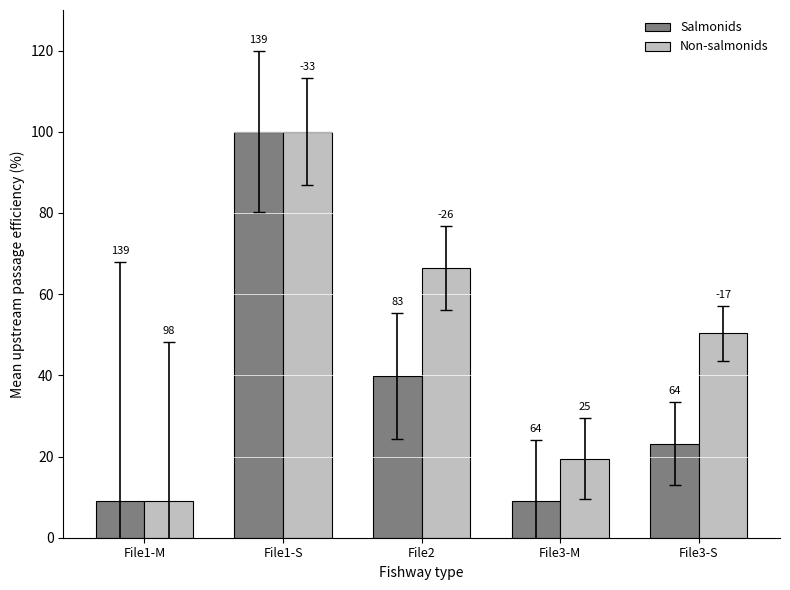

How many bars are there in each group?

2